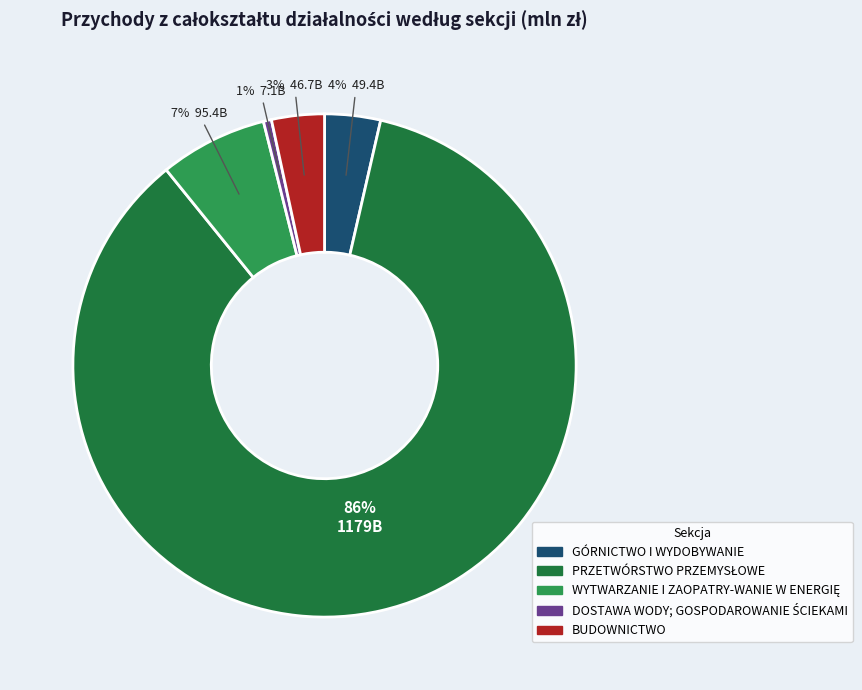

What percentage is the BUDOWNICTWO slice, to the nearest percent?

3%